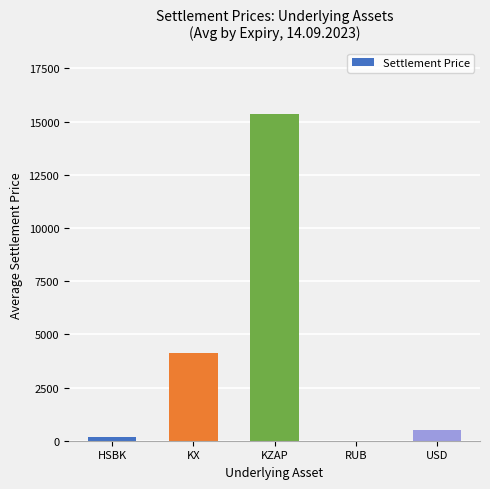

True or false: the data shows 482.2 at USD.

True